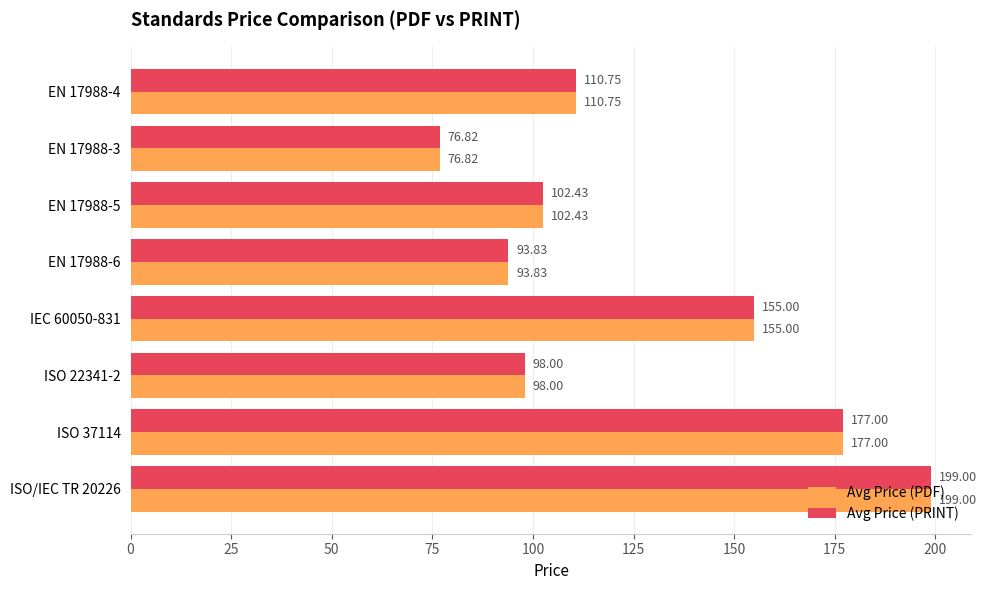

What is the difference between the maximum and minimum values in the Avg Price (PDF) series?

122.2